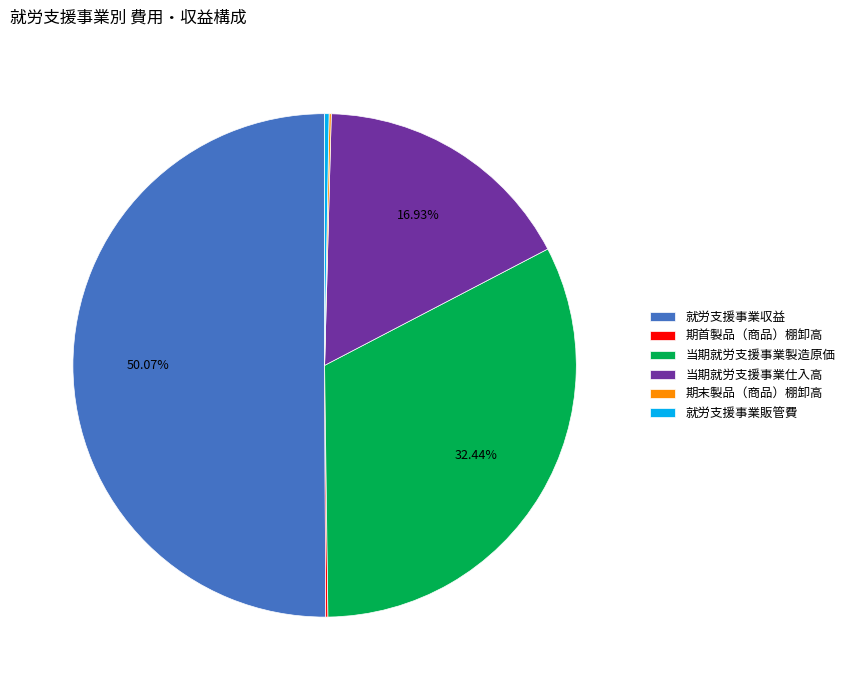

Which category accounts for the majority?

就労支援事業収益